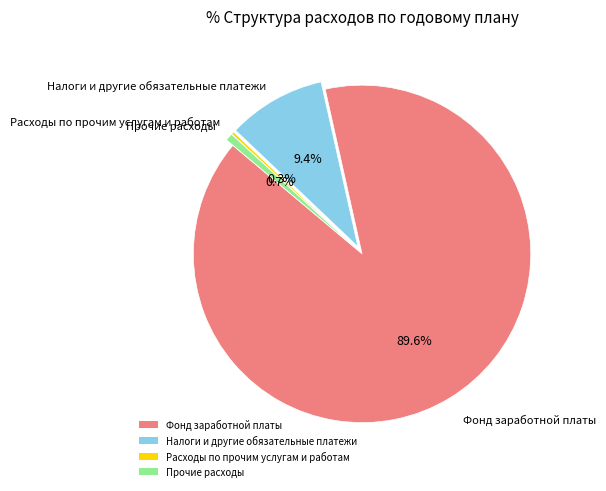

What percentage is the Фонд заработной платы slice, to the nearest percent?

90%